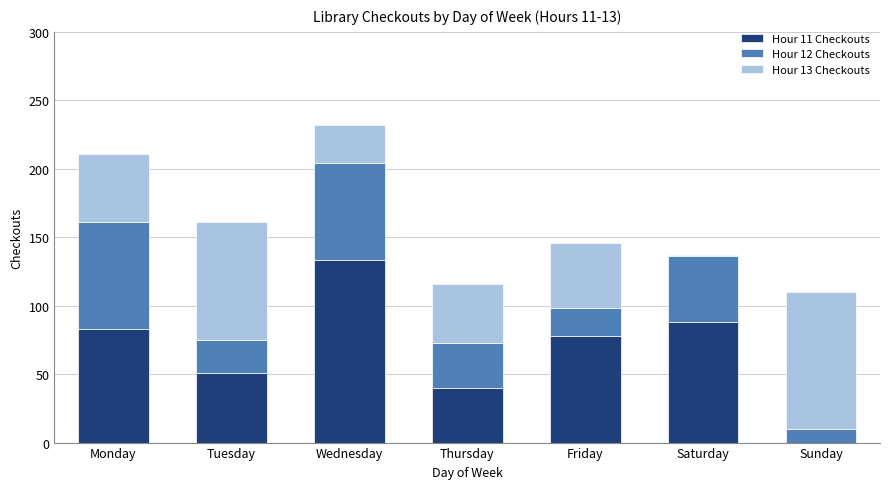

The value of Hour 11 Checkouts at Thursday is 68. True or false?

False